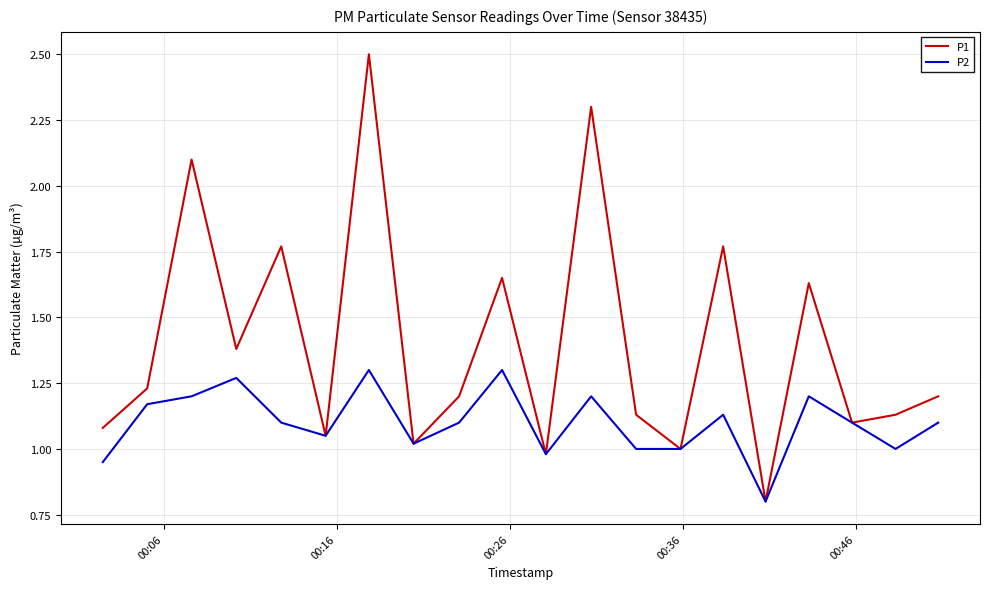

List the series in order of their overall mean, lowest first.

P2, P1